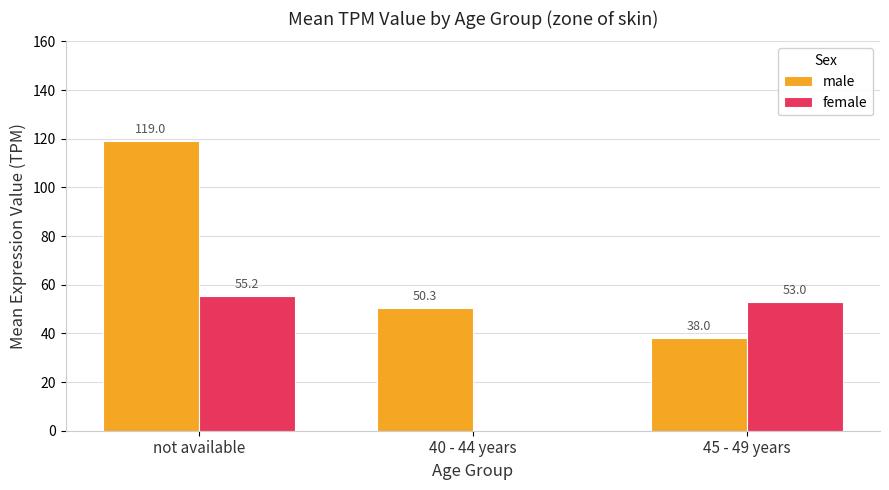

Which series changed the most between 40 - 44 years and 45 - 49 years?

female